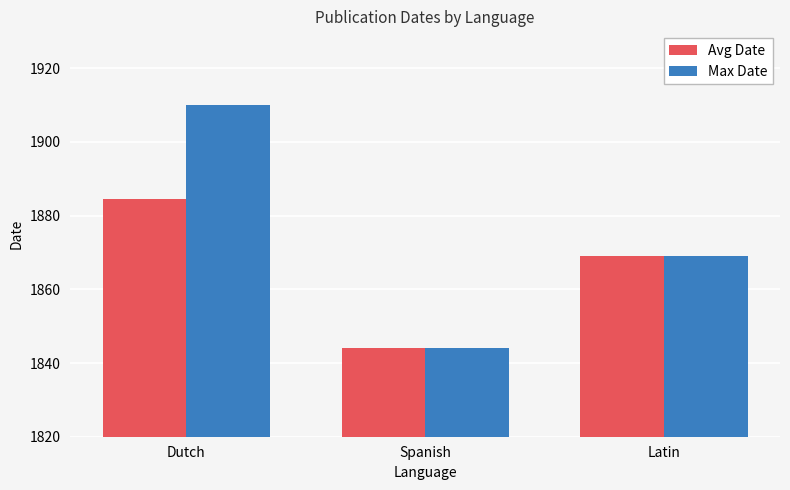

At how many categories does at least one series exceed 1851?

2